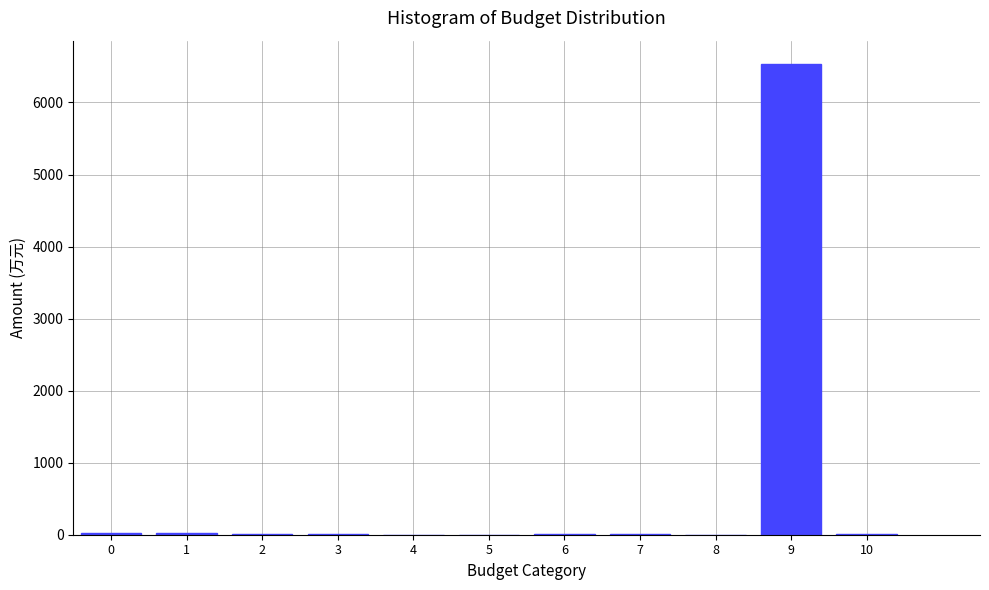

What is the greatest value displayed?

6531.2